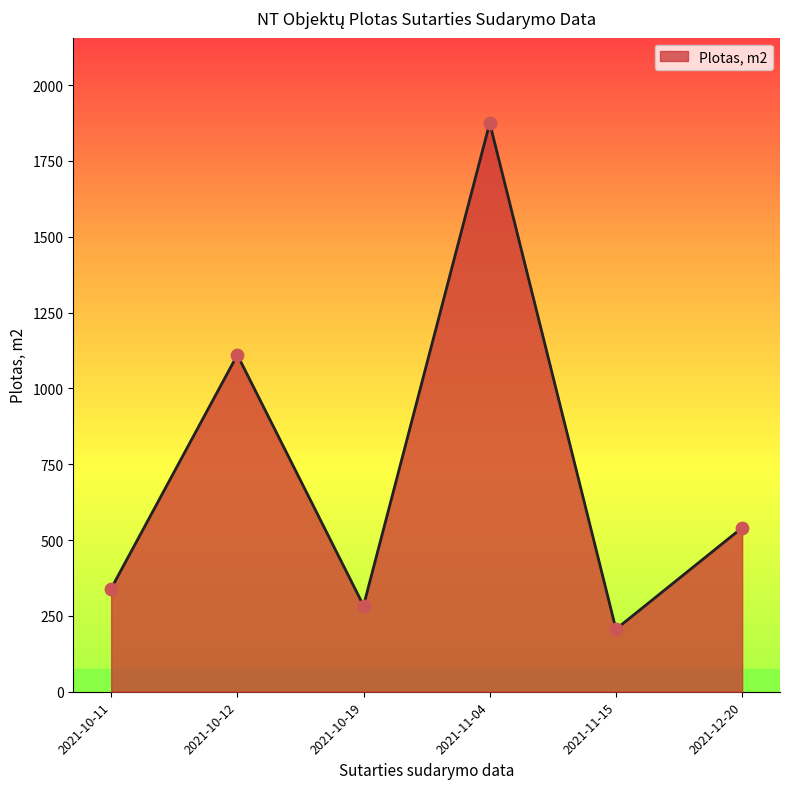

Which has a higher value, 2021-10-19 or 2021-10-12?

2021-10-12